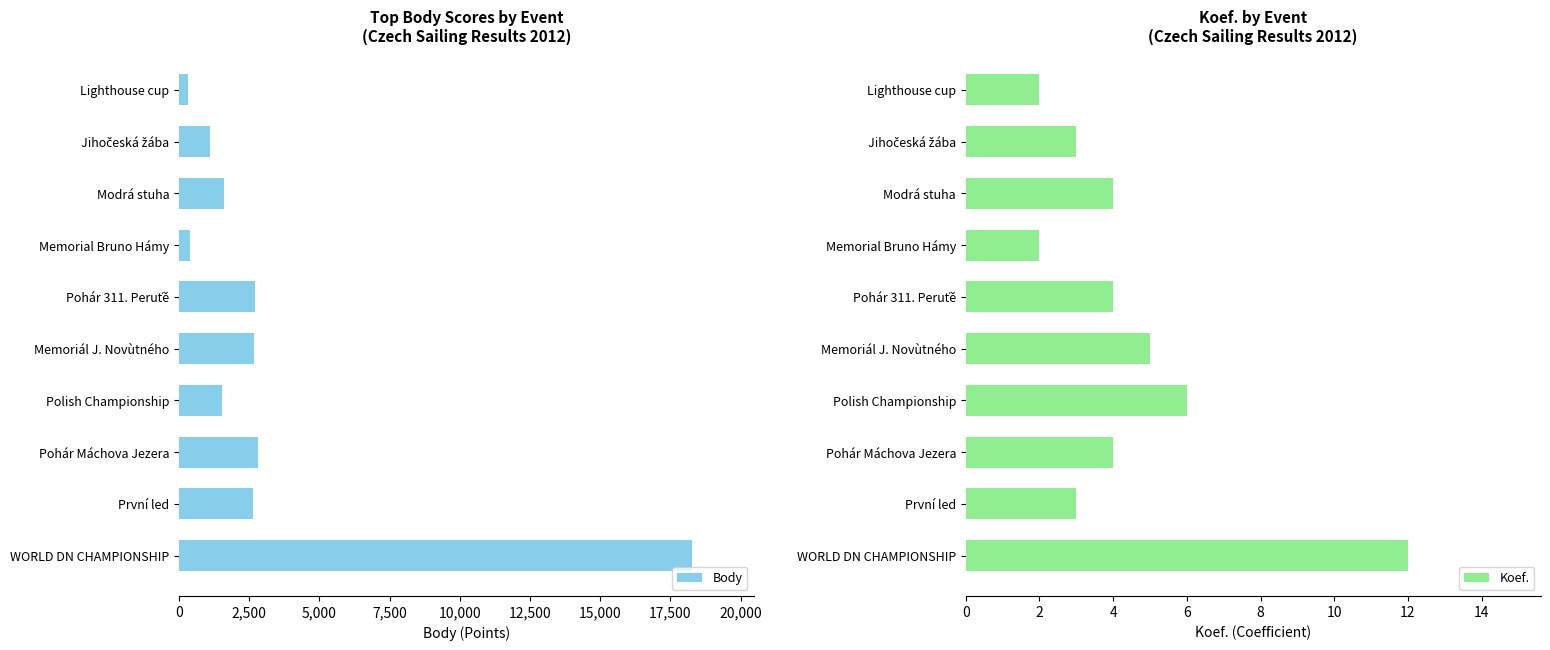

Does the chart contain stacked bars?

No